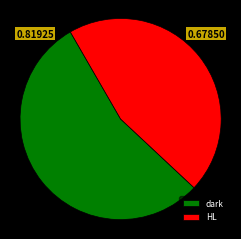

Is the sum of HL and dark greater than half?

Yes